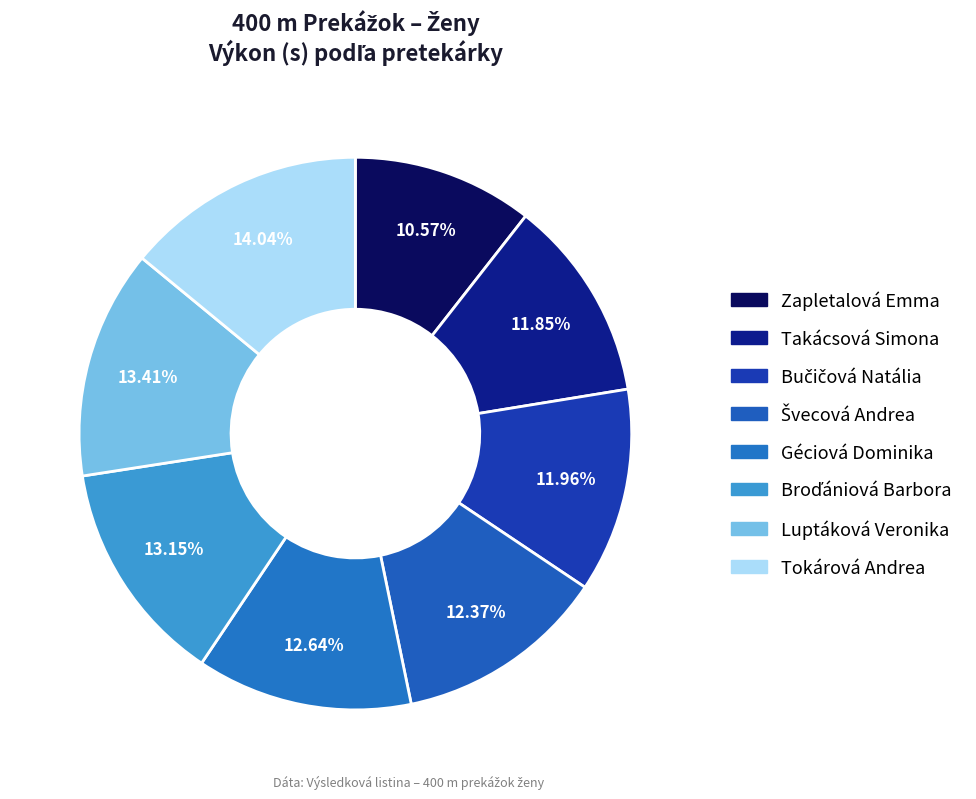

Combined, what portion of the pie is Zapletalová Emma and Luptáková Veronika?

24.0%